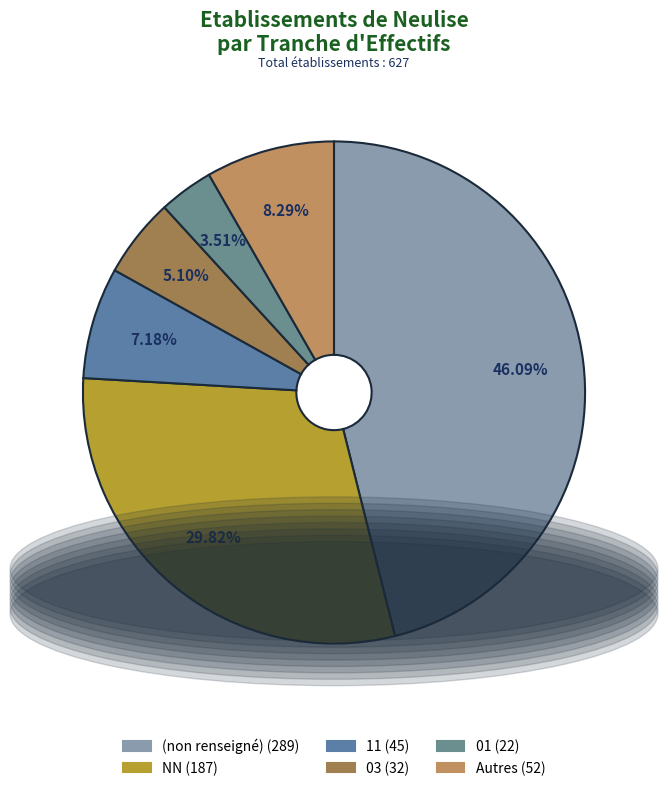

How many segments does this pie chart have?

6